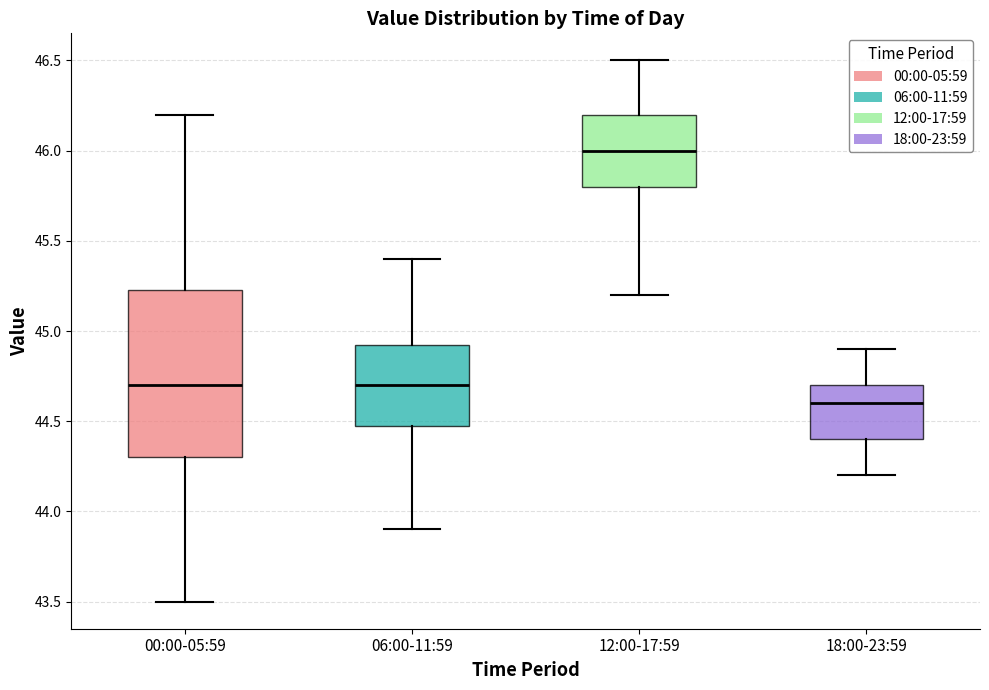

Reading left to right, read every box against the y-axis: the position of its median line, the range the box covers, and the ends of its whiskers. The values are not printed on the chart, so give them approximately, as read against the axis.

00:00-05:59: median 44.70, box 44.30 to 45.25, whiskers 43.50 to 46.20
06:00-11:59: median 44.70, box 44.50 to 44.95, whiskers 43.90 to 45.40
12:00-17:59: median 46.00, box 45.80 to 46.20, whiskers 45.20 to 46.50
18:00-23:59: median 44.60, box 44.40 to 44.70, whiskers 44.20 to 44.90